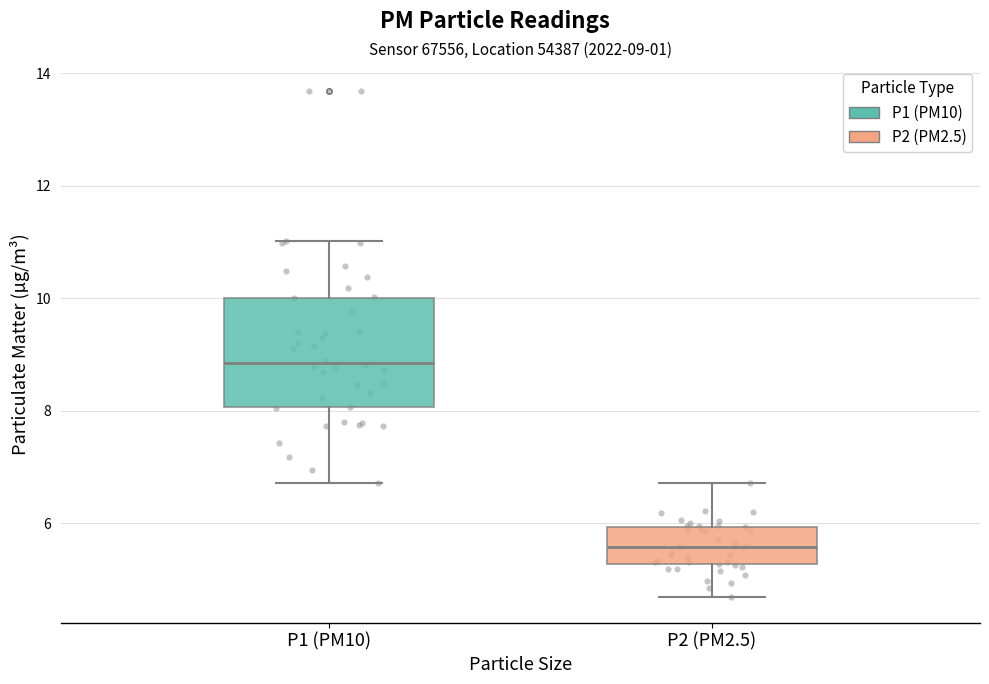

Comparing the boxes themselves (not the whiskers), which one is the tallest?

P1 (PM10)